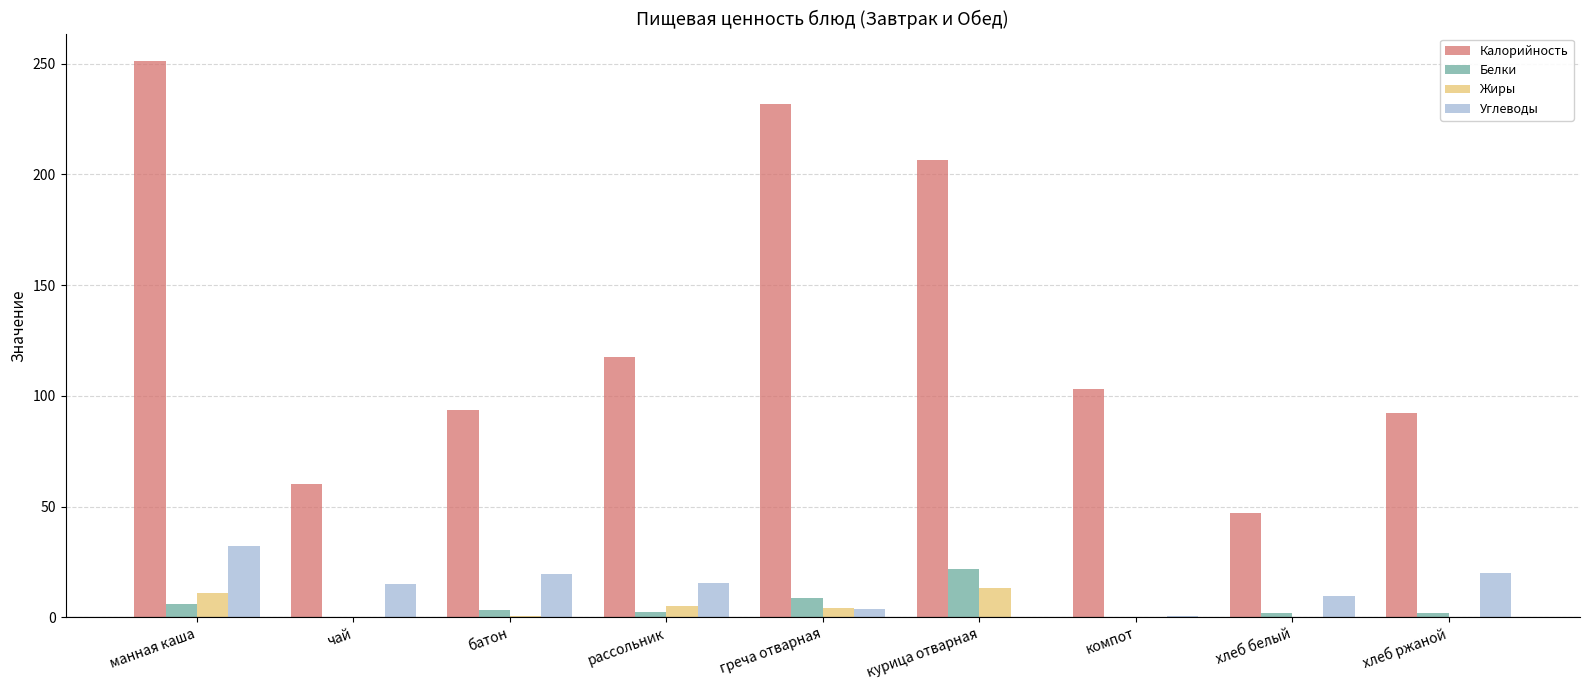

Between рассольник and хлеб белый, which series saw the biggest shift?

Калорийность